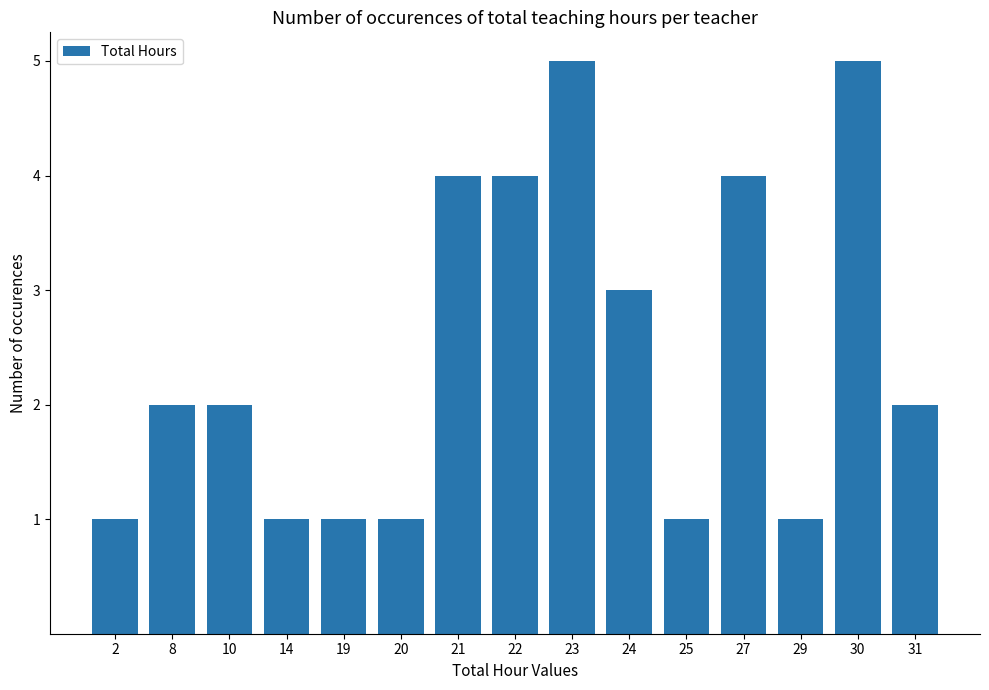

Between 27 and 29, which is larger?

27